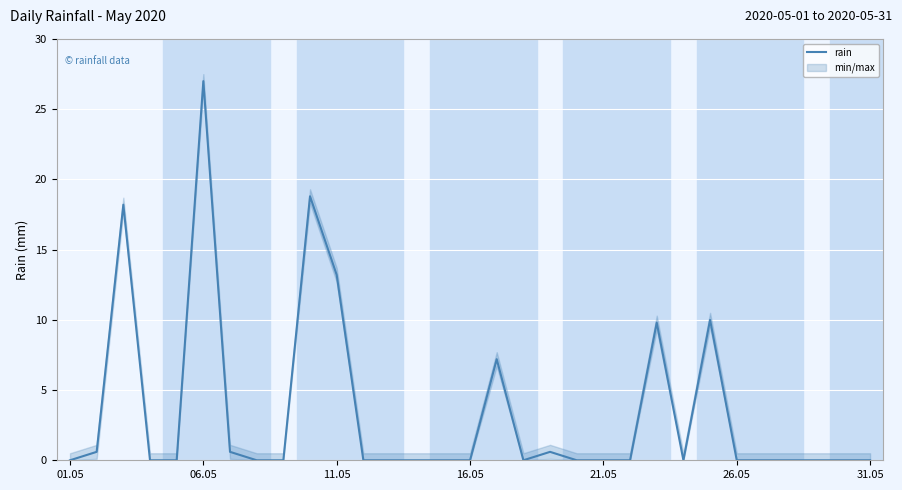

Is this an area chart (filled region under the line)?

No